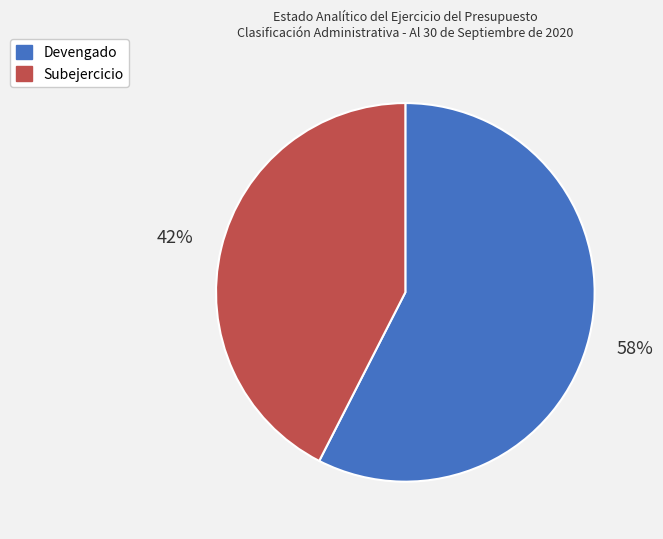

To the nearest percent, what percentage of the pie is Devengado?

58%